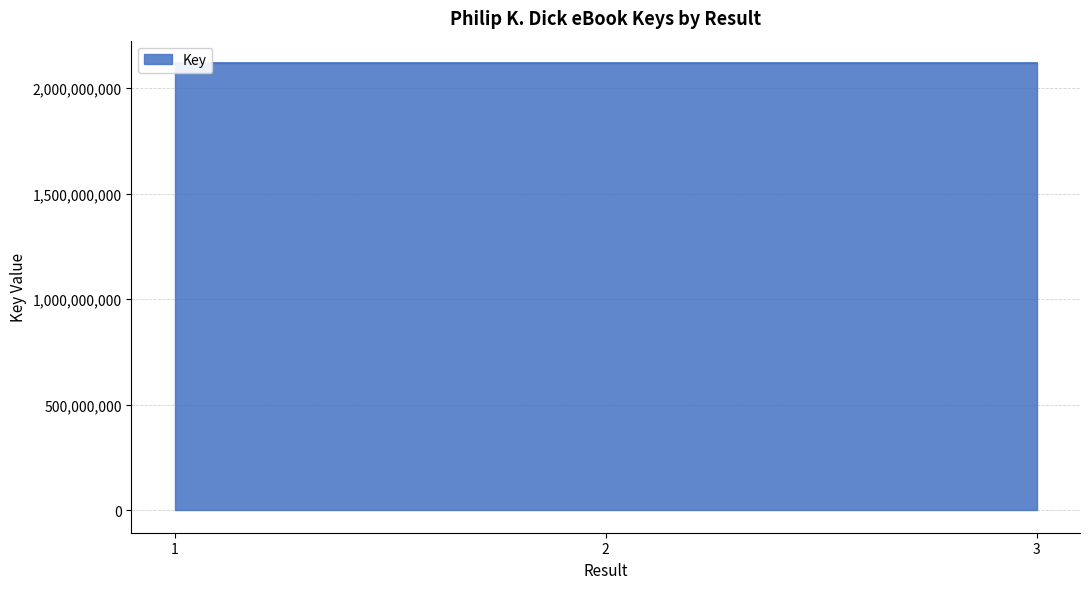

Rank the categories by value from lowest to highest.

3, 2, 1